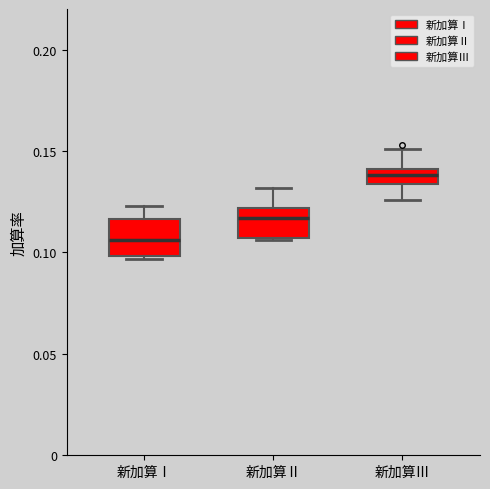

Where does the median line of the box for 新加算Ⅱ sit on the y-axis? The values are not printed on the chart, so give them approximately, as read against the axis.

0.115